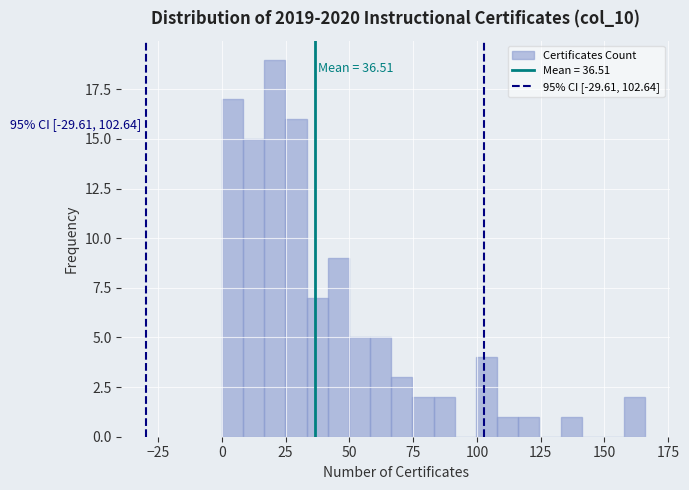

Around what value on the x-axis is the tallest bar? Give the approximate position of its centre, as read against the axis.

20